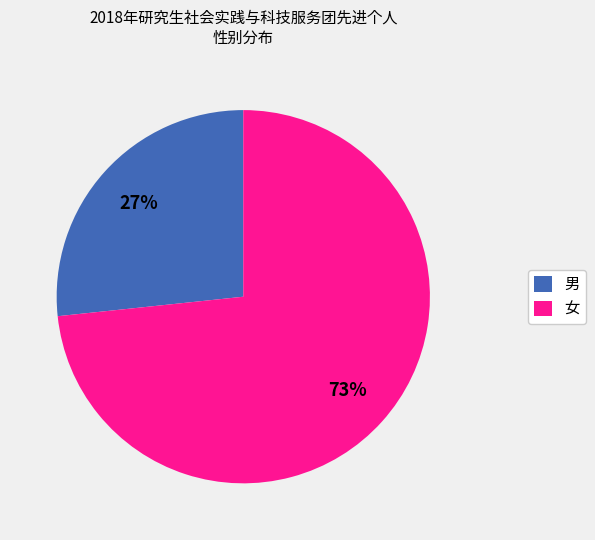

Is it true that 女 is 73% of the pie?

True